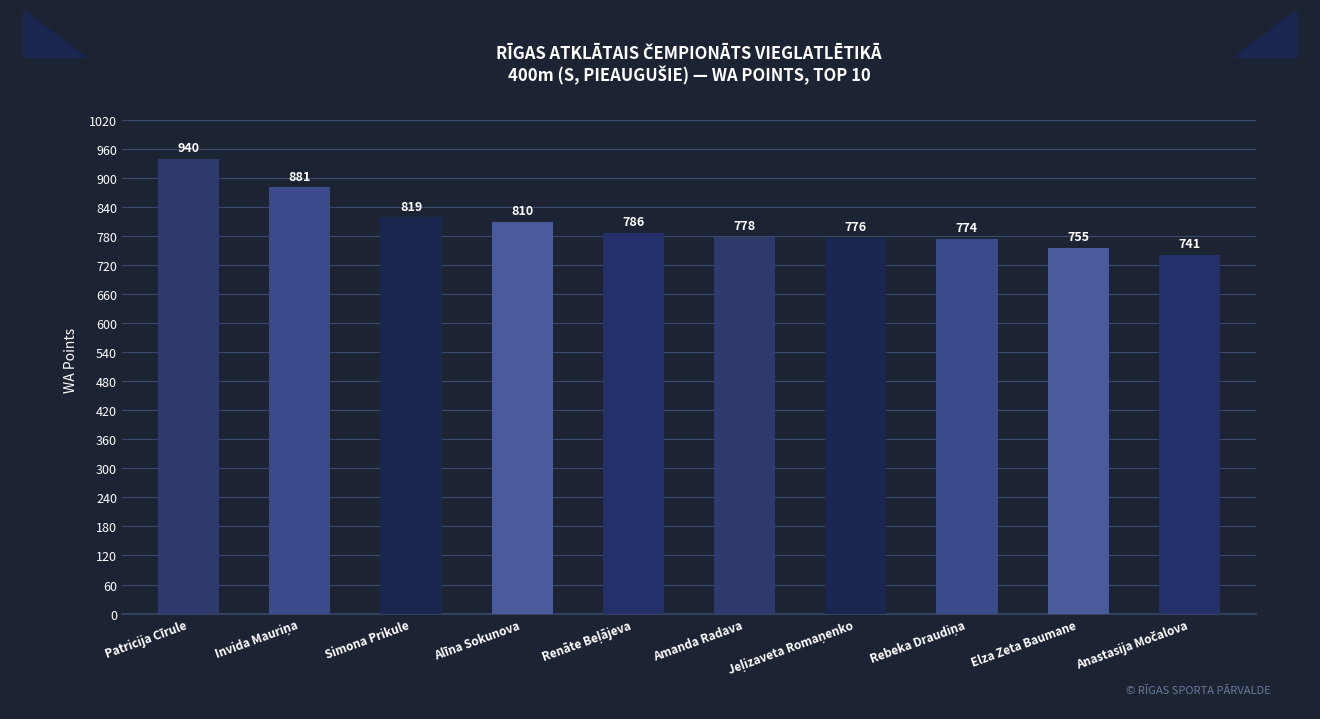

What is the sum of all values?

8060